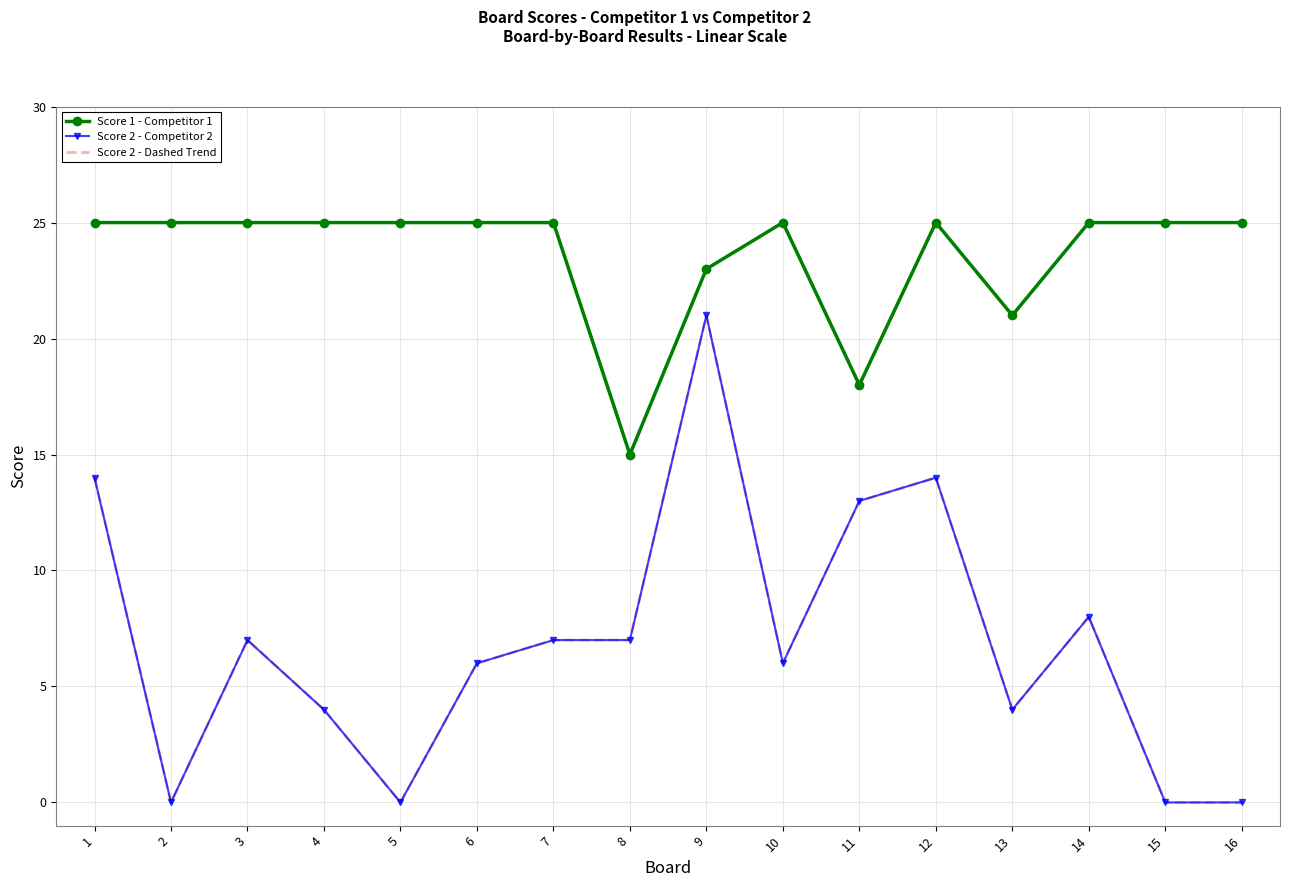

Where is Score 2 - Competitor 2 nearest to the value 10?

14